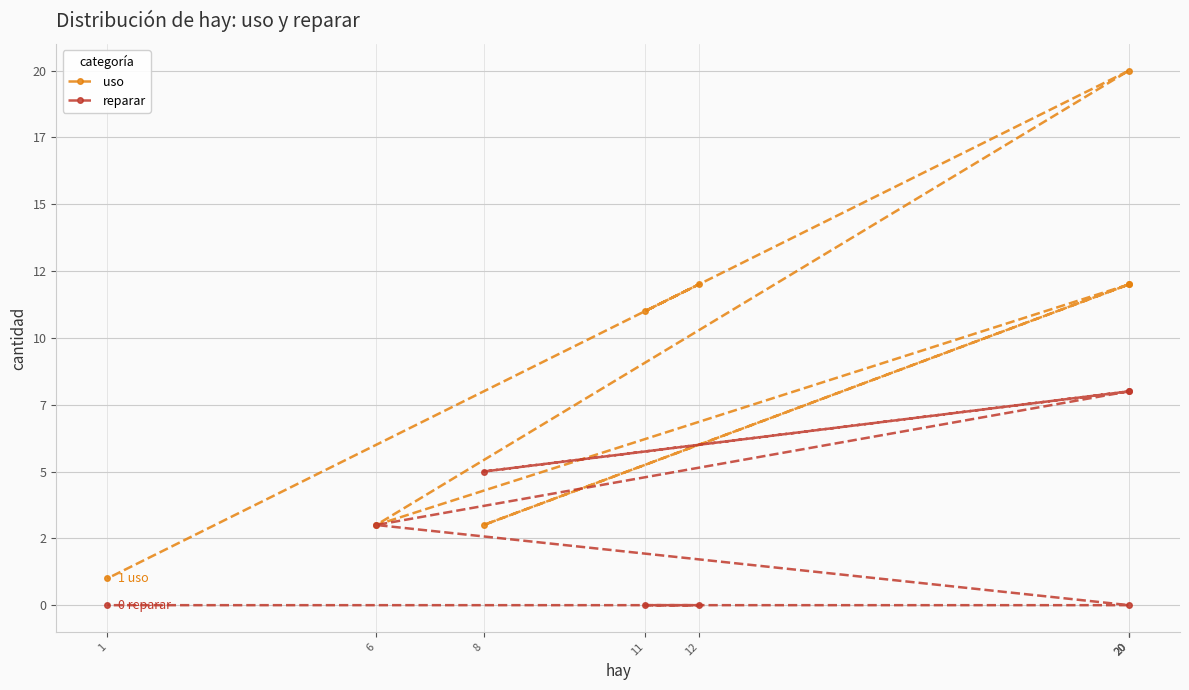

Is this an area chart (filled region under the line)?

No